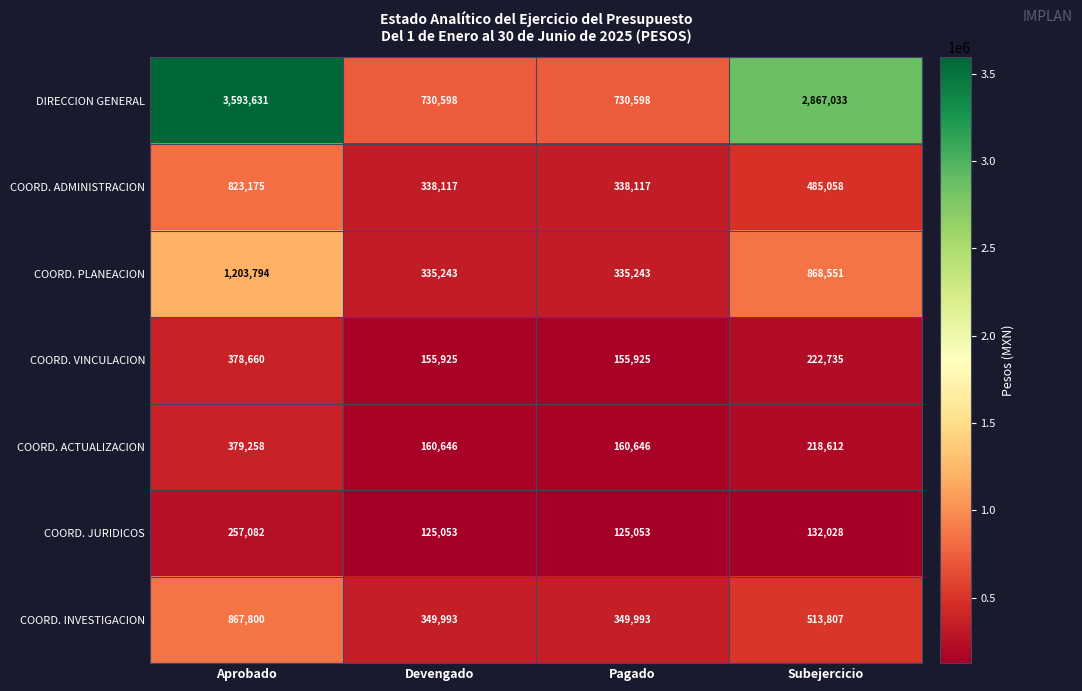

What is the approximate value of COORD. ADMINISTRACION at Aprobado, to the nearest 100?

823200